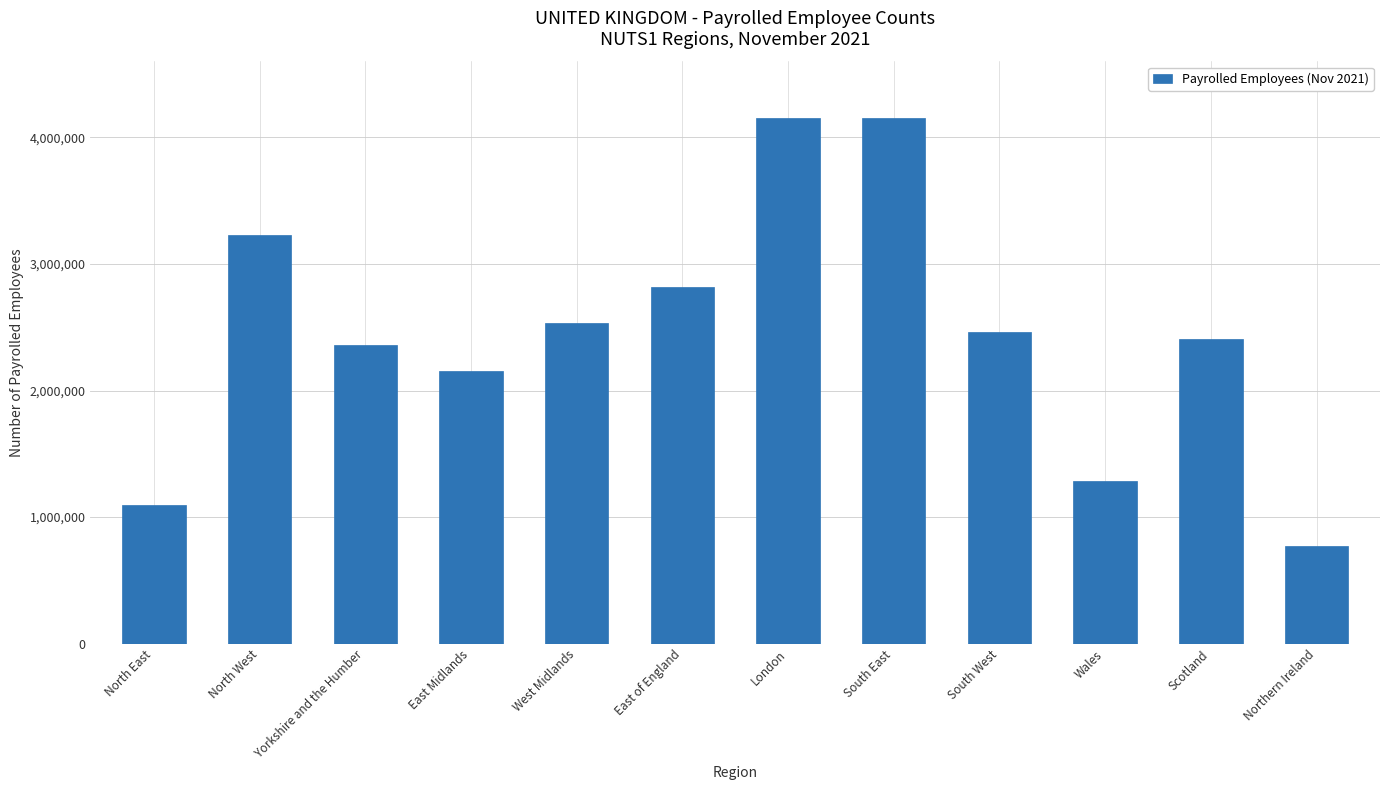

What is the change in value from North West to Northern Ireland?

-2456783